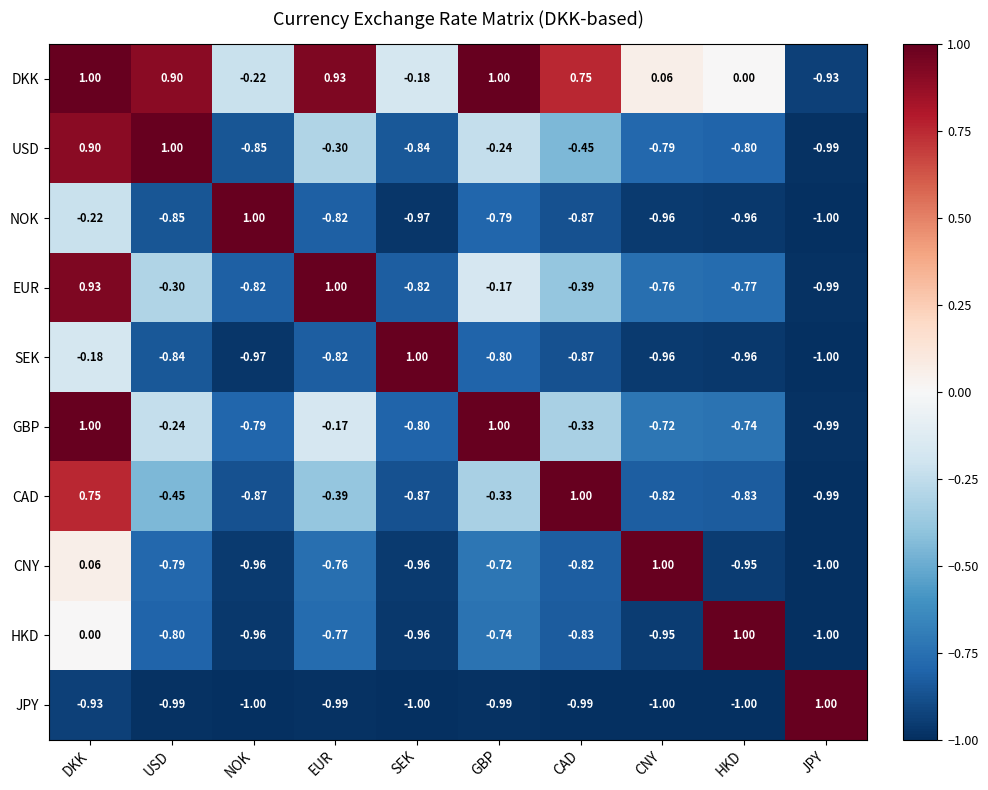

Is the value of JPY at SEK greater than the value of EUR at CNY?

No